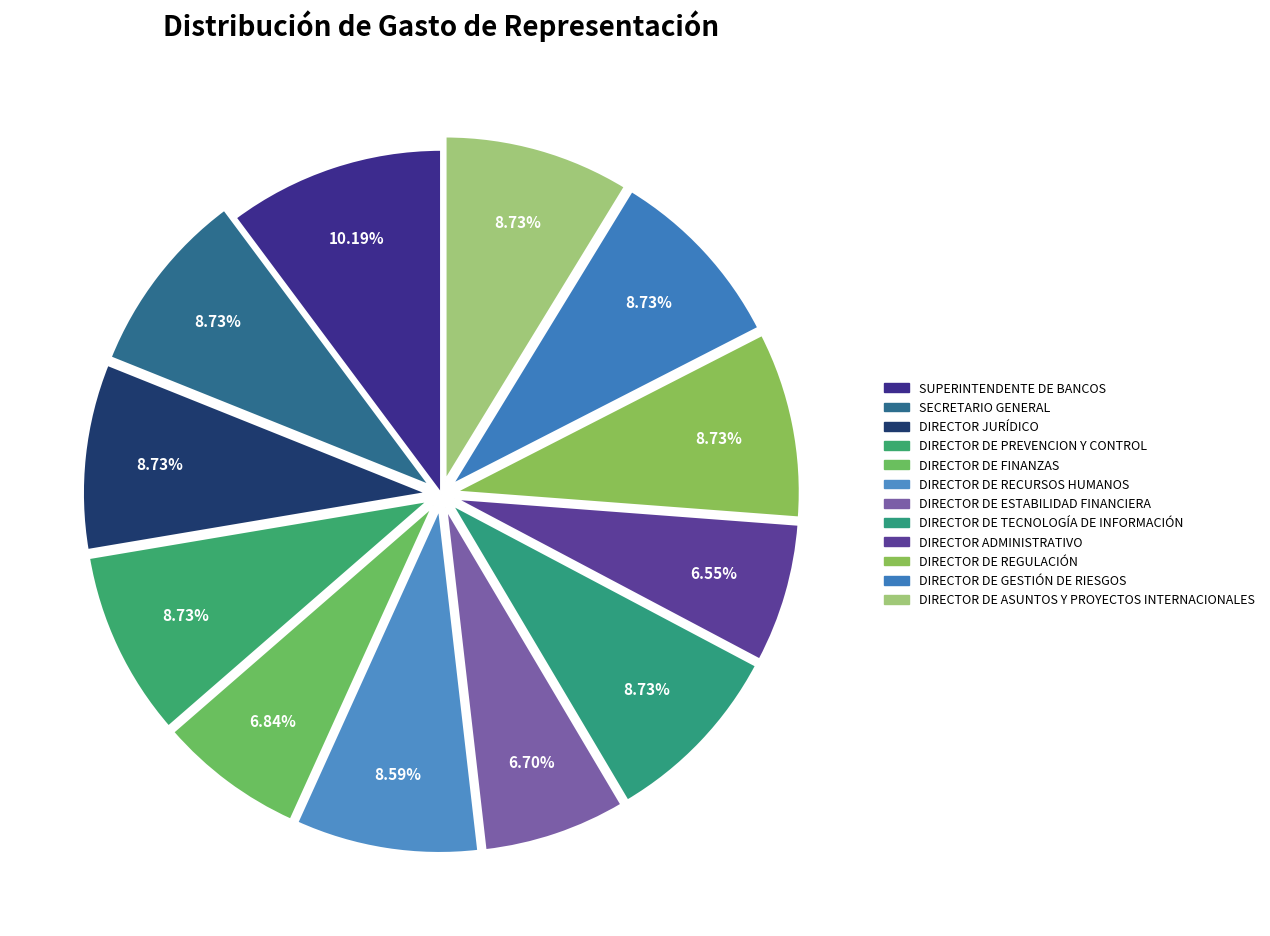

How many segments does this pie chart have?

12